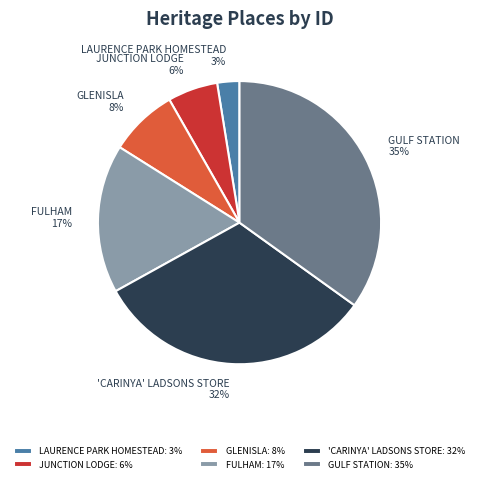

Count the number of slices in the pie.

6